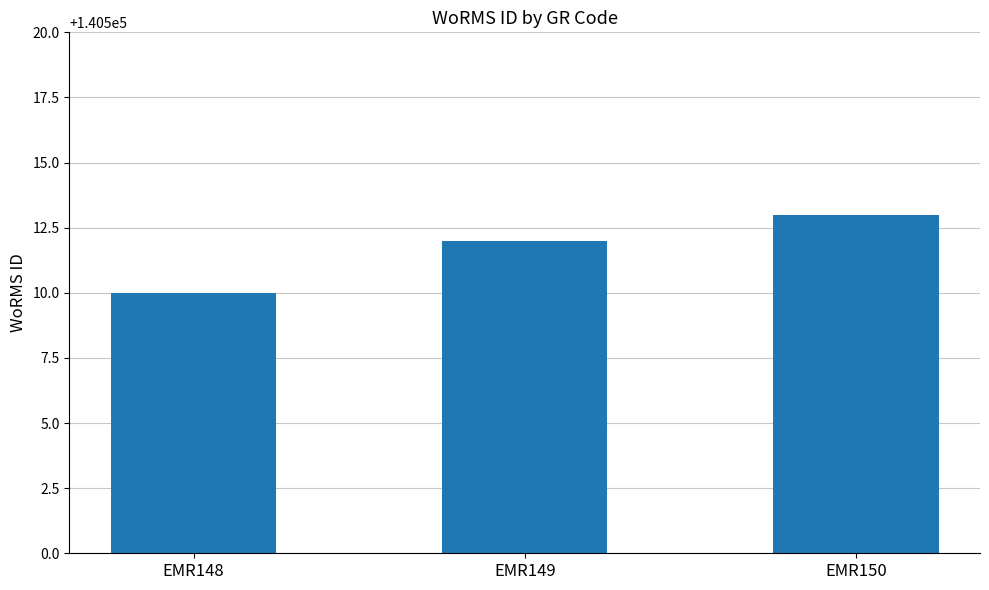

What is the sum of all values?

421535